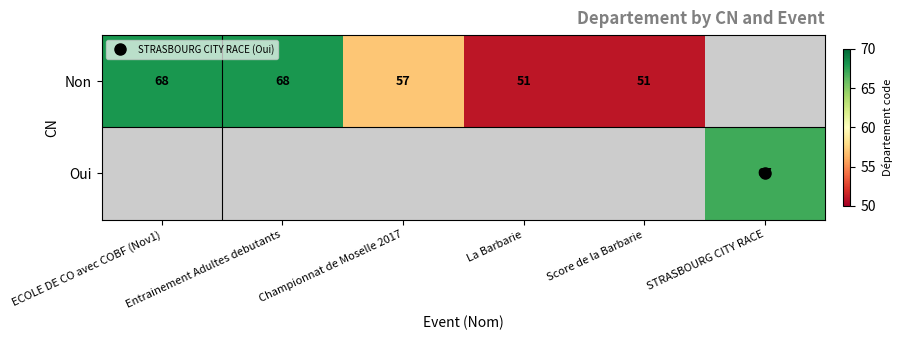

What is the difference between the maximum and minimum values in the Non series?

17.0